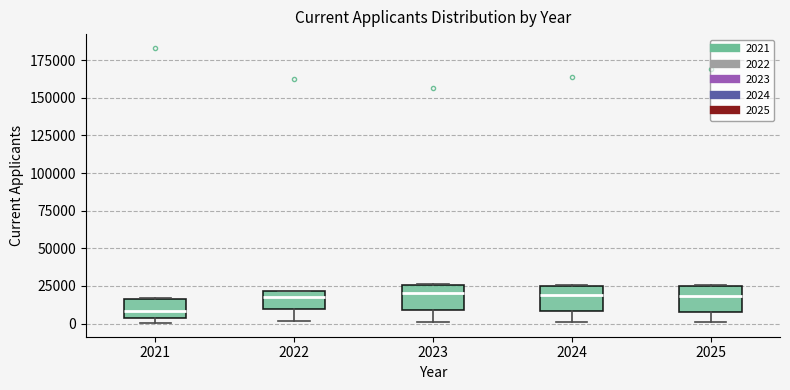

Which box's median line is the lowest?

2021